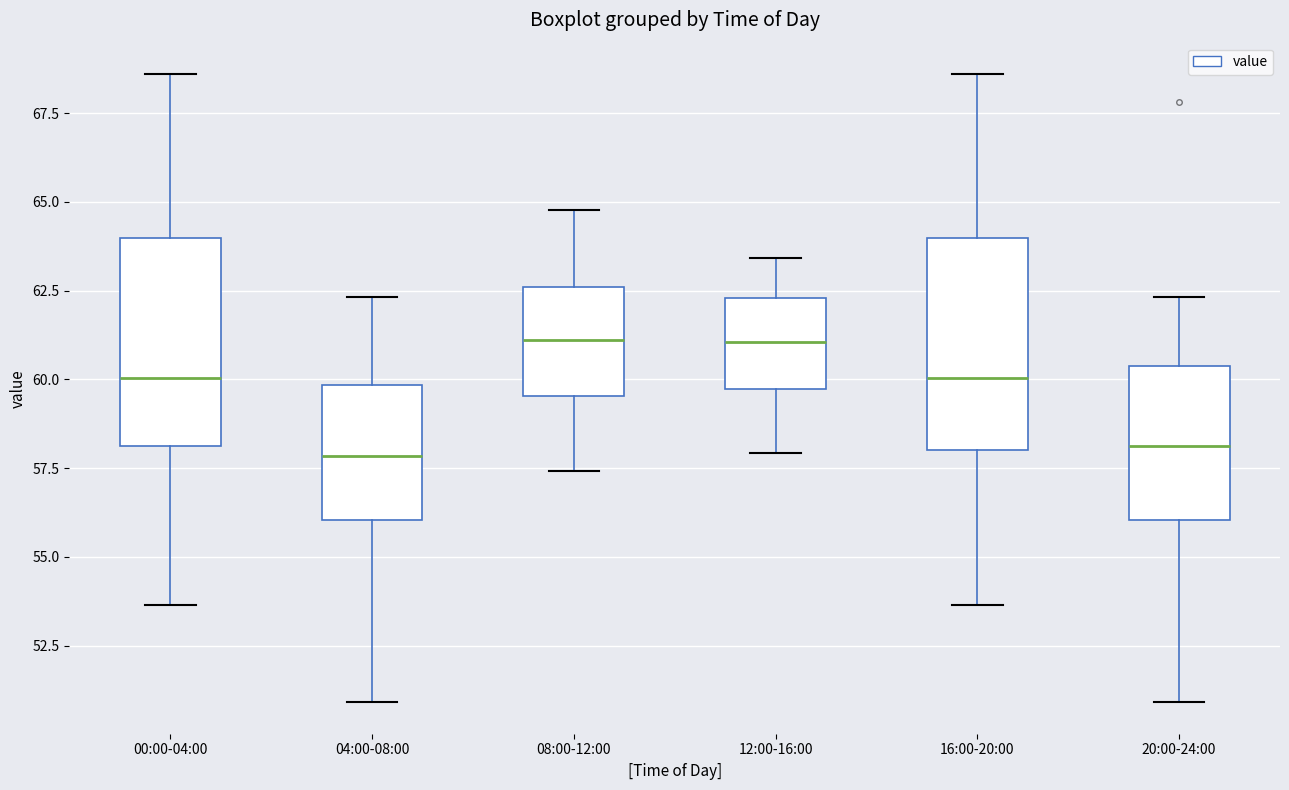

Reading left to right, transcribe this box plot: for each box, give where its median line is, the range the box spans, and where its two whiskers end, as read against the y-axis. The values are not printed on the chart, so give them approximately, as read against the axis.

00:00-04:00: median 60.0, box 58.0 to 64.0, whiskers 53.5 to 68.5
04:00-08:00: median 58.0, box 56.0 to 60.0, whiskers 51.0 to 62.5
08:00-12:00: median 61.0, box 59.5 to 62.5, whiskers 57.5 to 65.0
12:00-16:00: median 61.0, box 59.5 to 62.5, whiskers 58.0 to 63.5
16:00-20:00: median 60.0, box 58.0 to 64.0, whiskers 53.5 to 68.5
20:00-24:00: median 58.0, box 56.0 to 60.5, whiskers 51.0 to 62.5